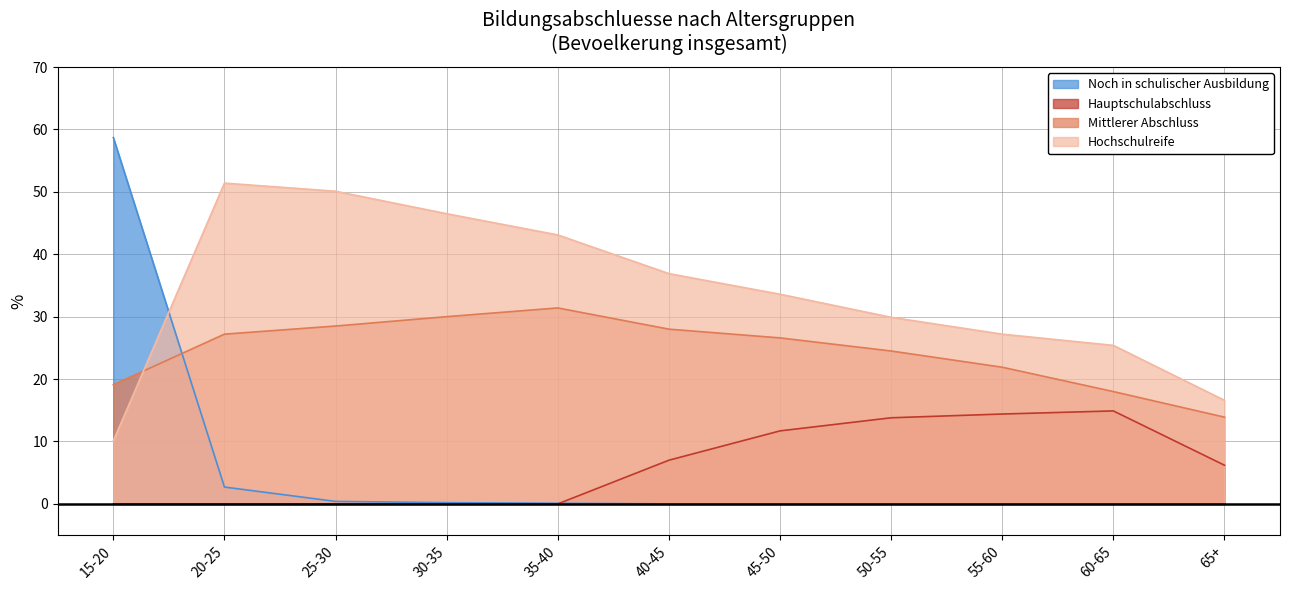

True or false: Mittlerer Abschluss and Hauptschulabschluss cross at least once.

False